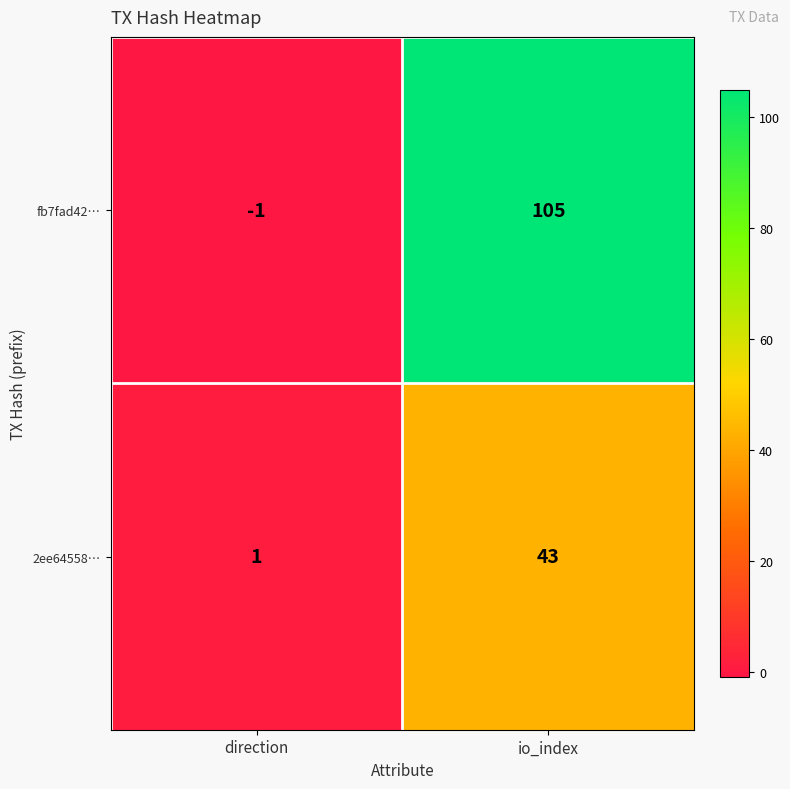

What is the average value of the fb7fad42… series?

52